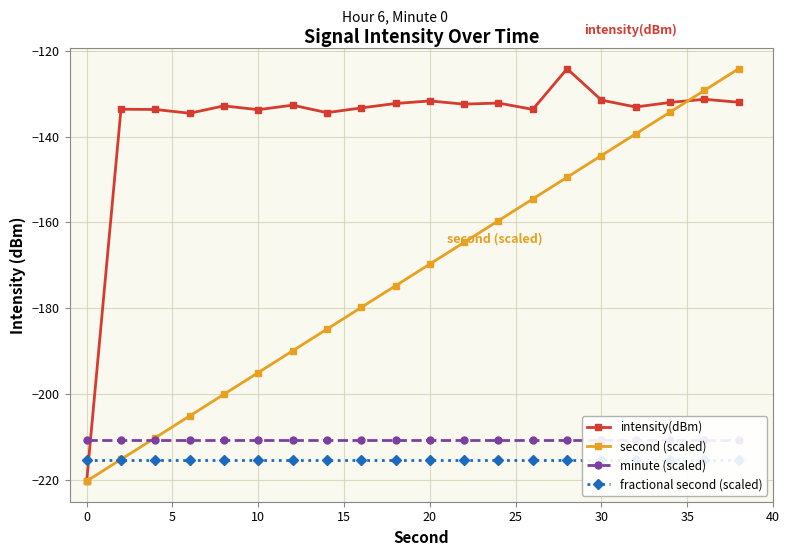

What is the highest value of the fractional second (scaled) series?

-215.5